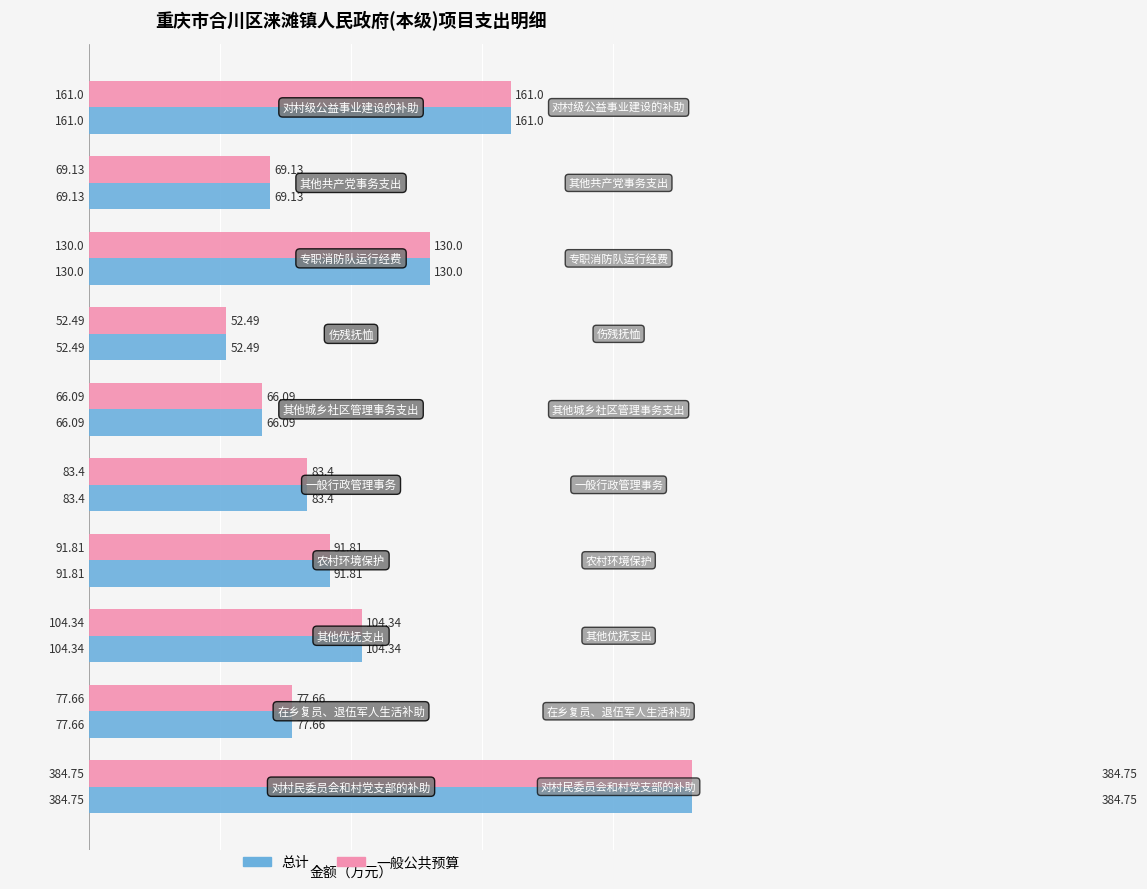

How many data points does each series have?

10